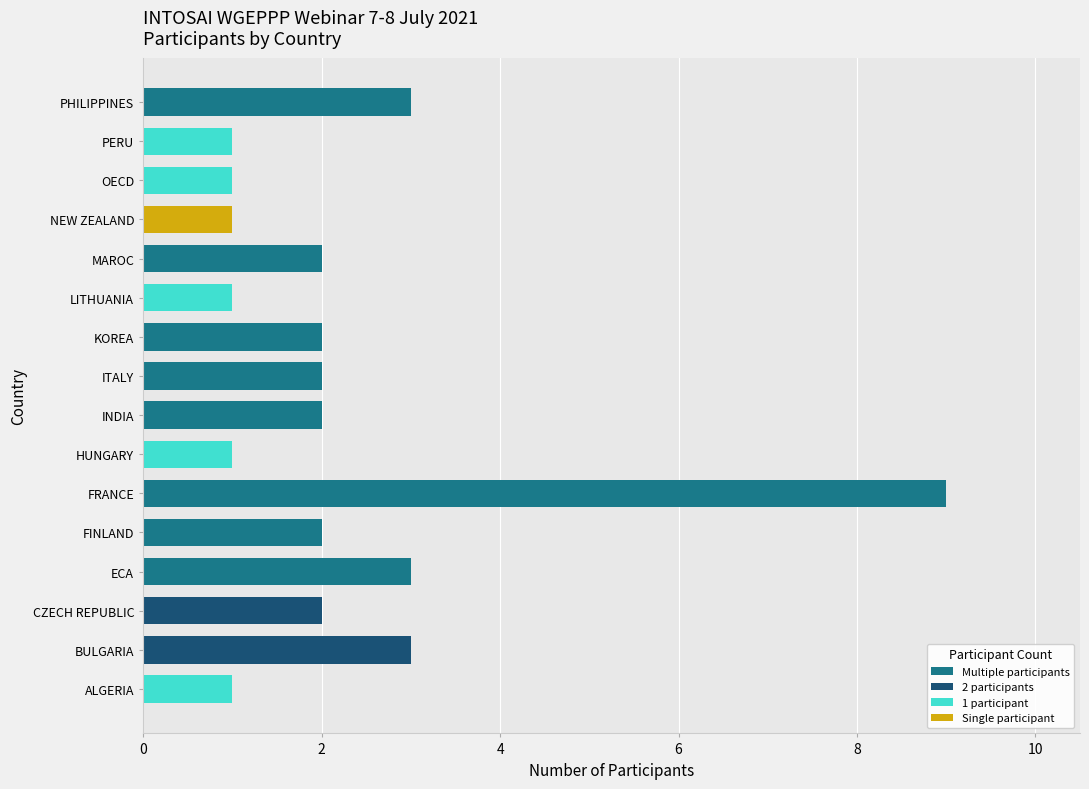

Which label corresponds to the largest value in the chart?

FRANCE